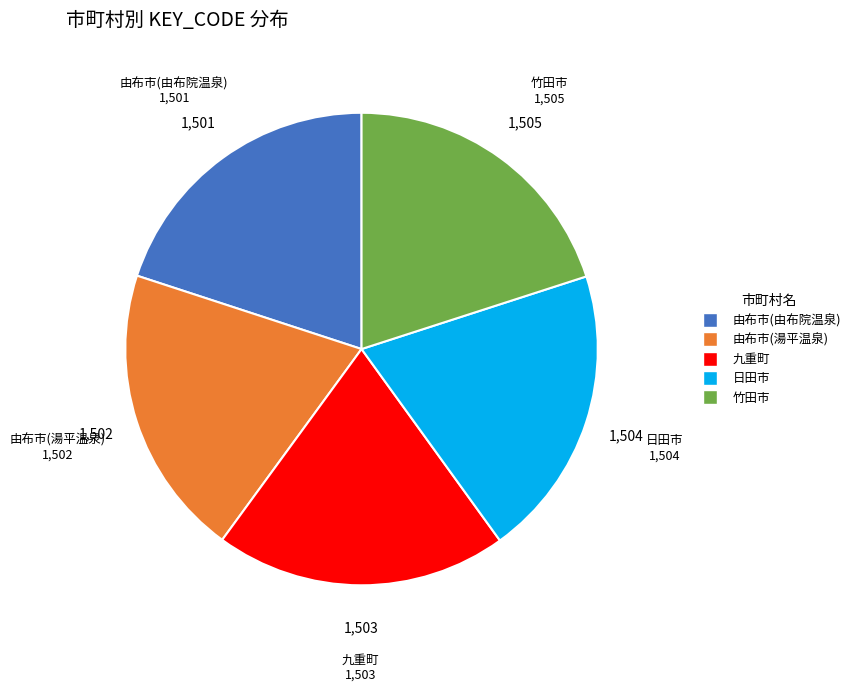

Combined, do 日田市 and 由布市(由布院温泉) account for over 50%?

No